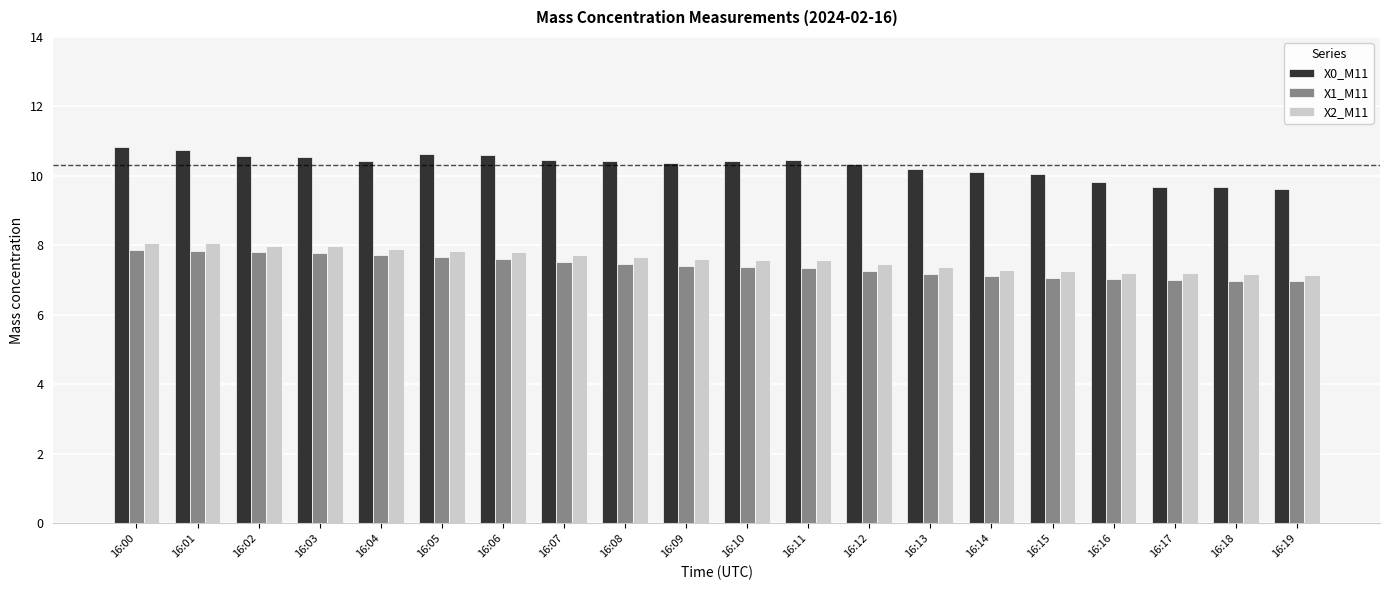

The X1_M11 series shows 7.4 at 16:10. True or false?

True